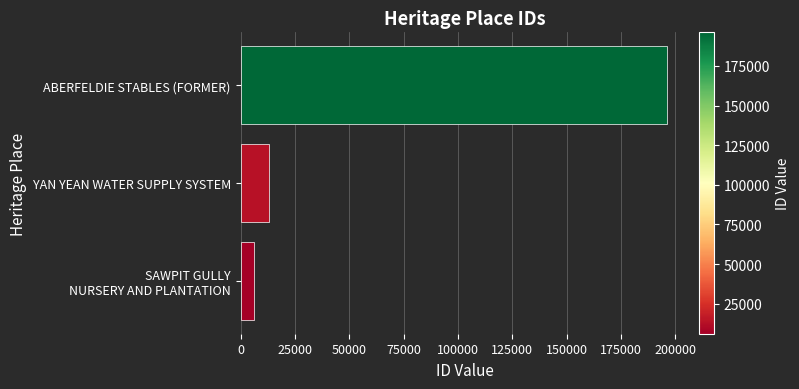

Are the bars horizontal?

Yes